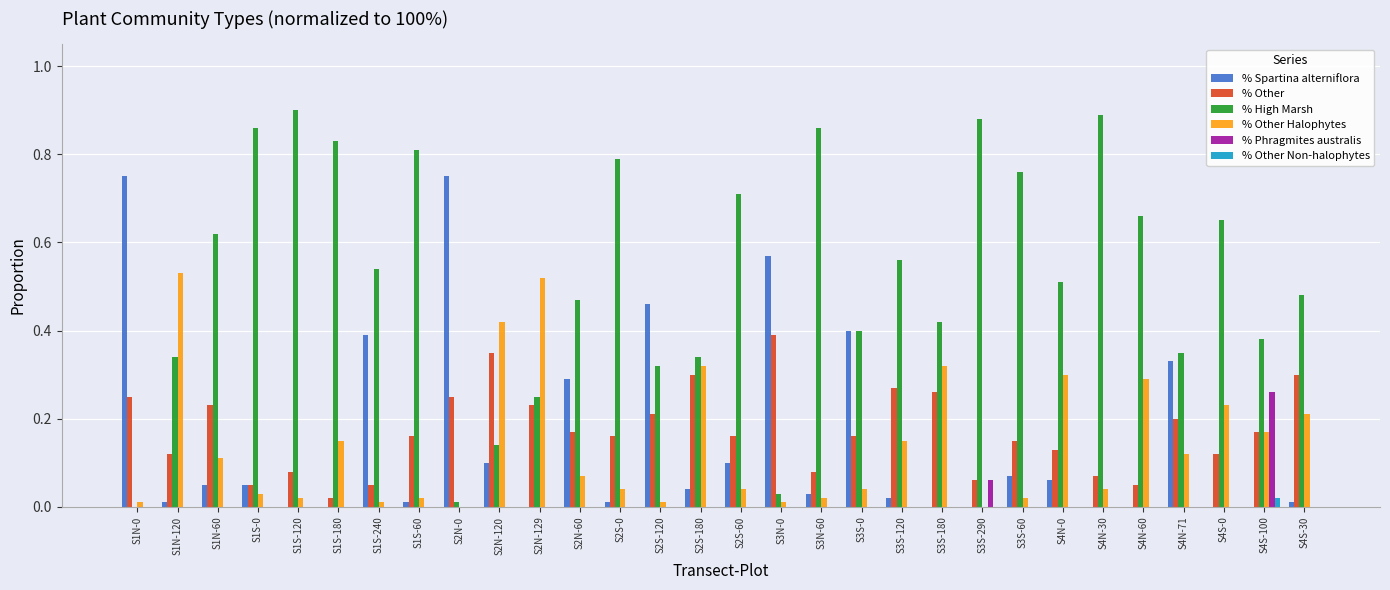

Is it true that % Other Halophytes equals 0.0 at S3N-60?

True